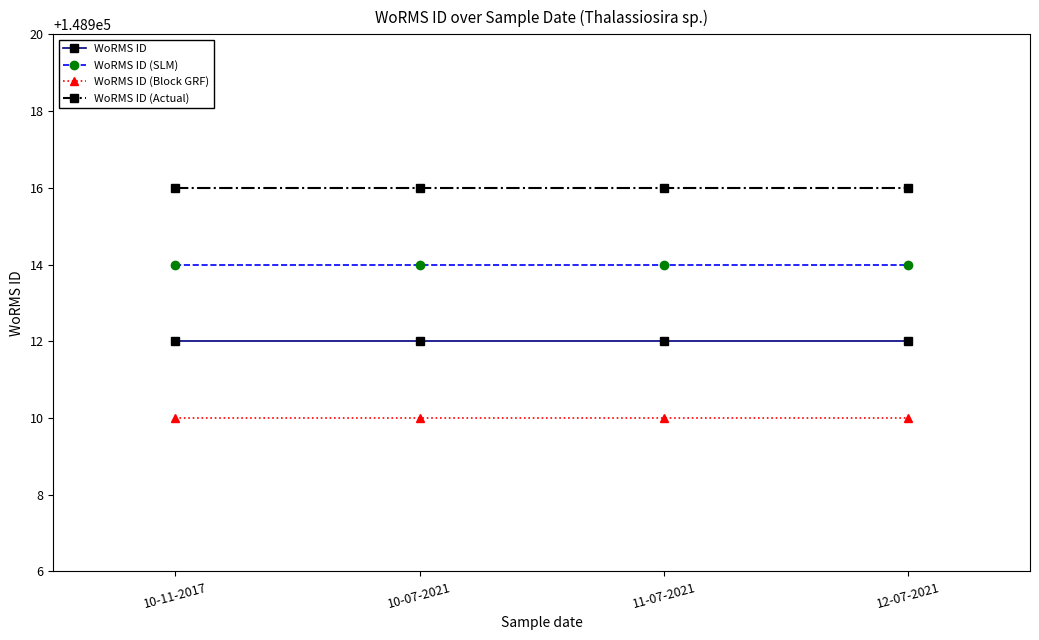

What is the maximum value shown in the chart?

148916